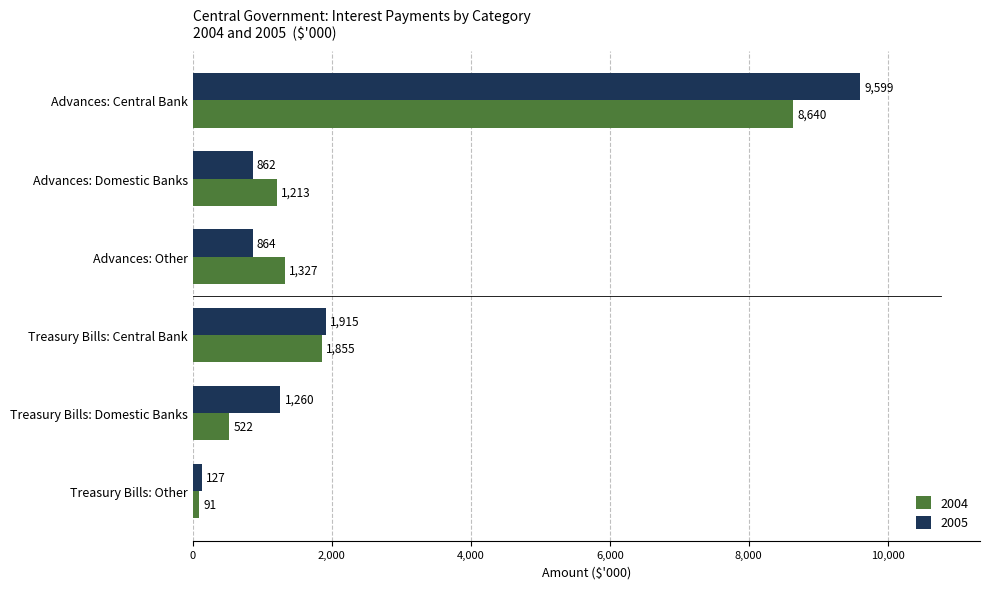

What is the sum of all 2004 values?

13648